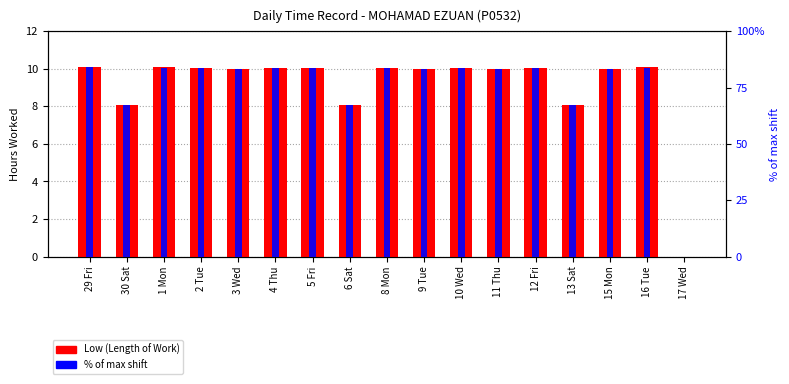

Where does the Low (Length of Work) series first go above 10?

29 Fri